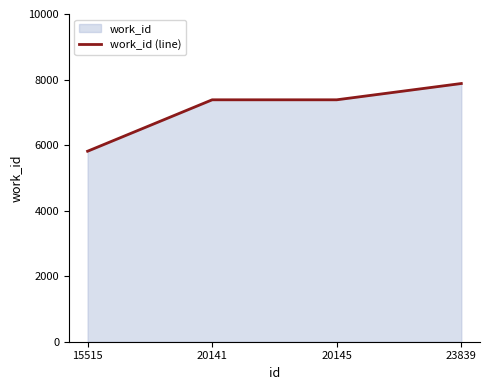

What is the average value?

7114